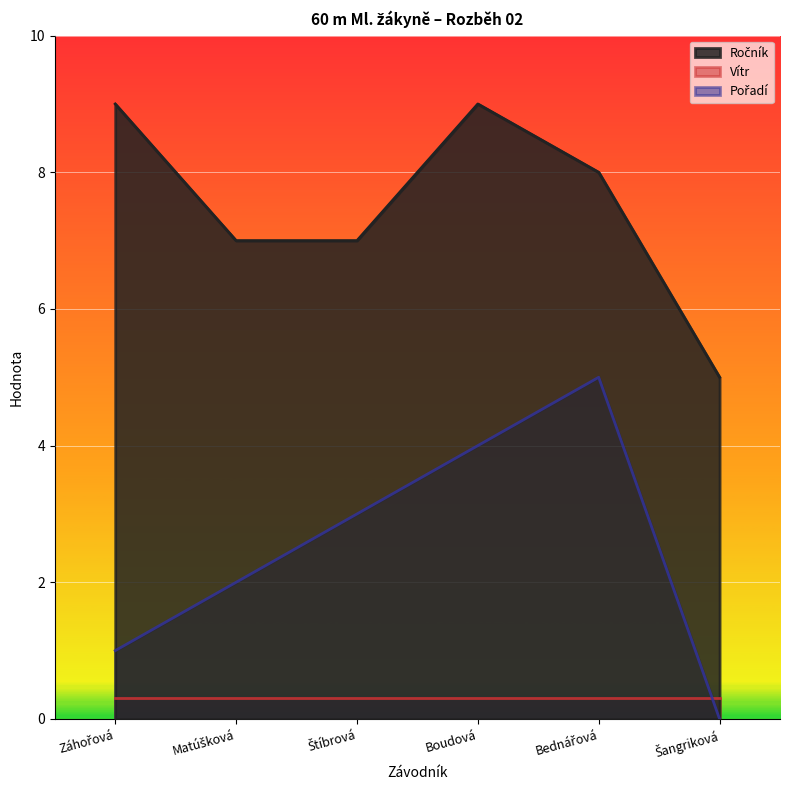

Count the Ročník values in the range 7 to 9.

5